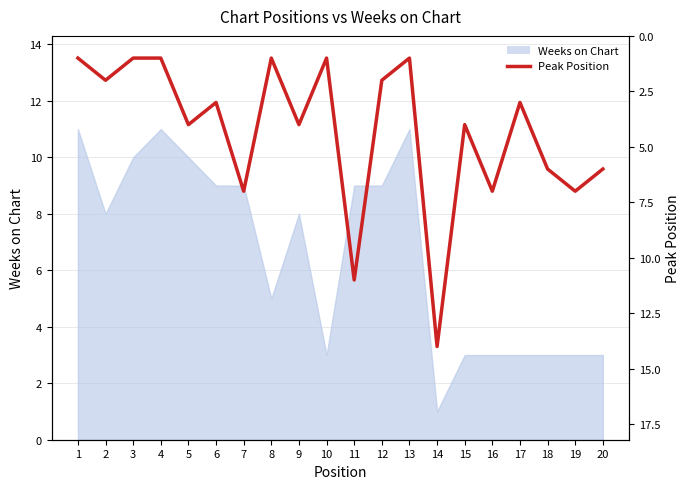

True or false: the data has more than 2 interior local peaks.

True